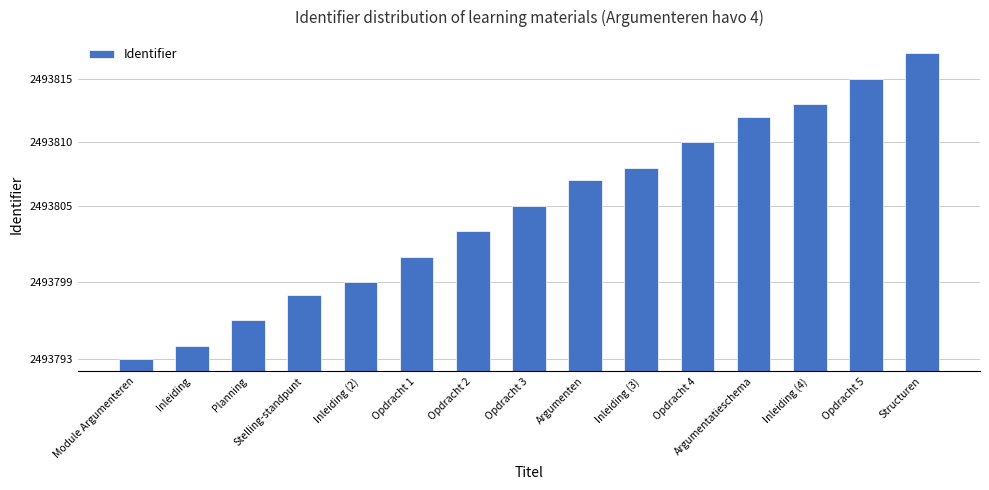

Does the chart contain any negative values?

No